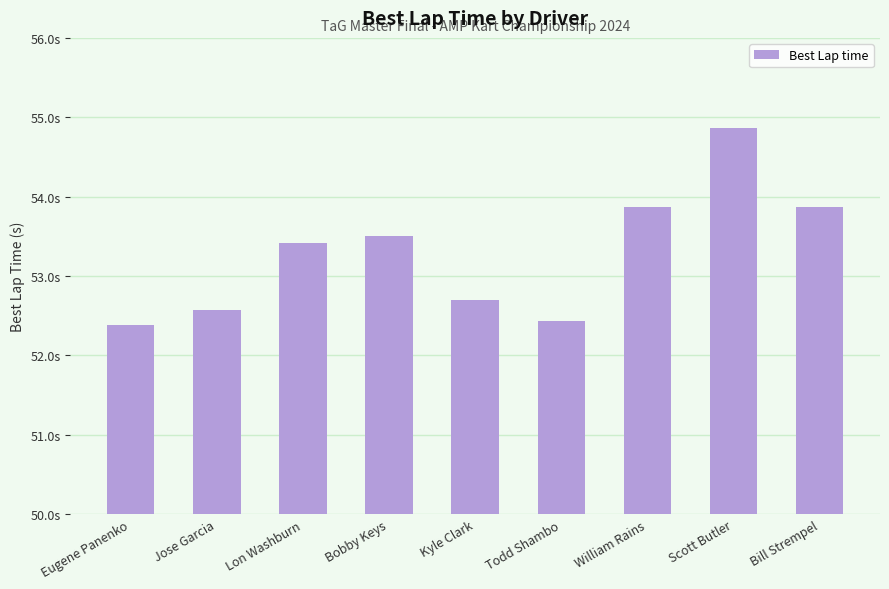

Reading right to left, transcribe all the data shown in this chart.

53.9	54.9	53.9	52.4	52.7	53.5	53.4	52.6	52.4